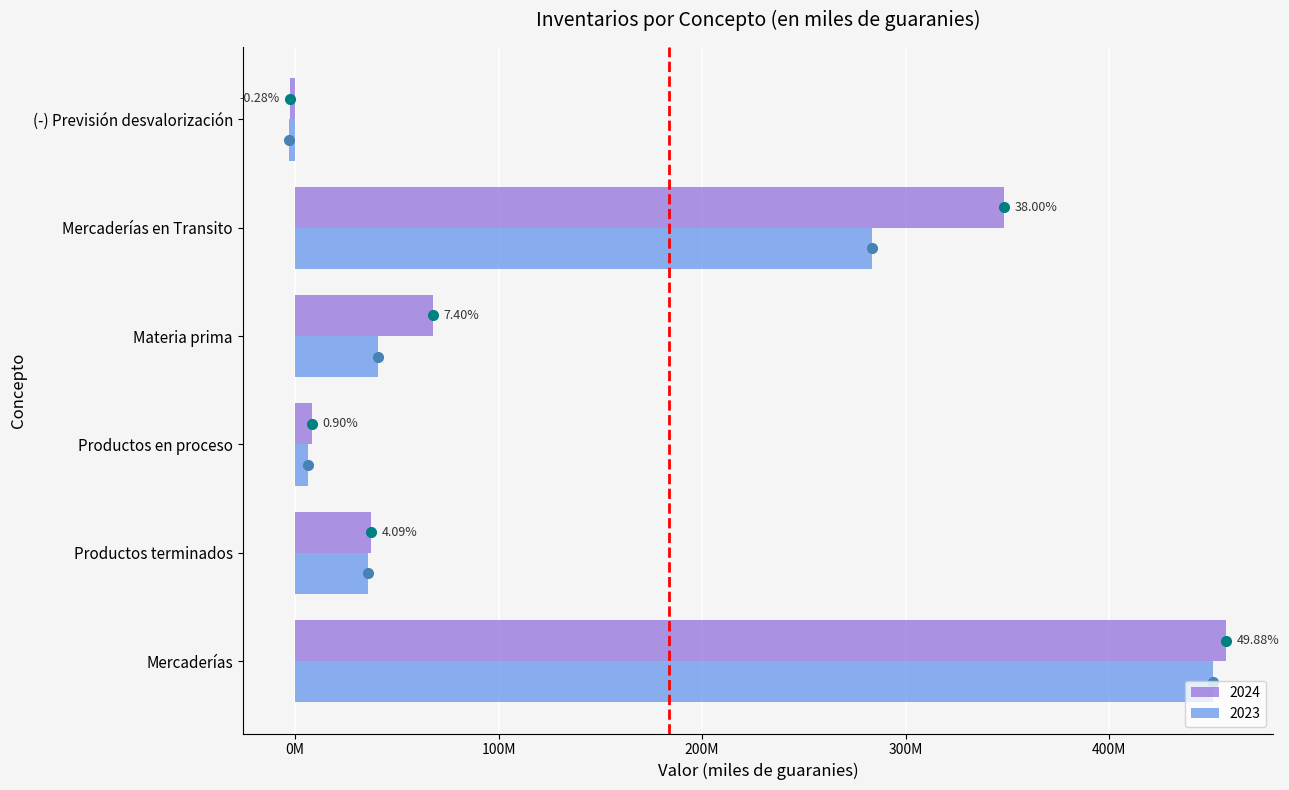

What are all the series names shown in the legend?

2024, 2023